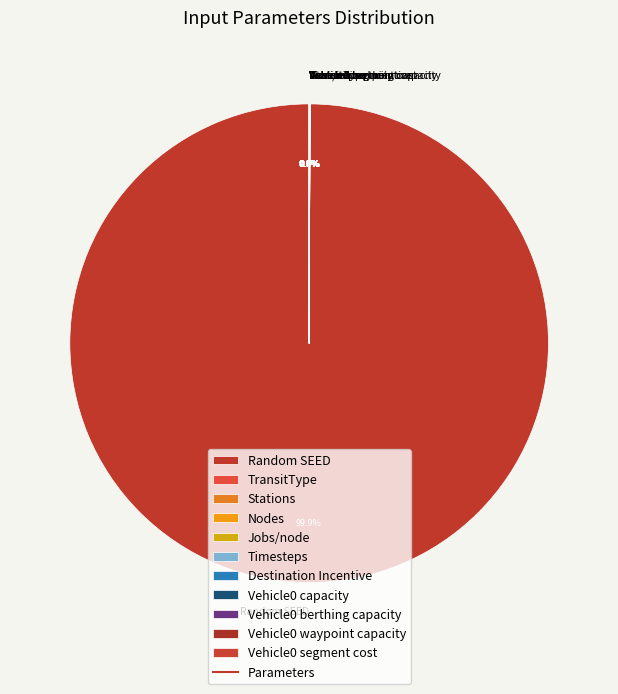

Which category has the biggest portion of the pie?

Random SEED